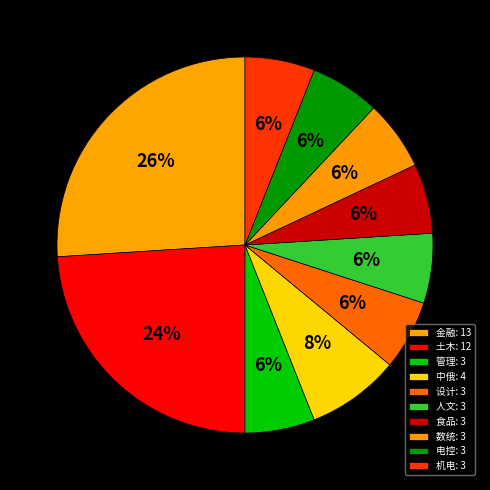

Between 管理 and 数统, which is larger?

管理